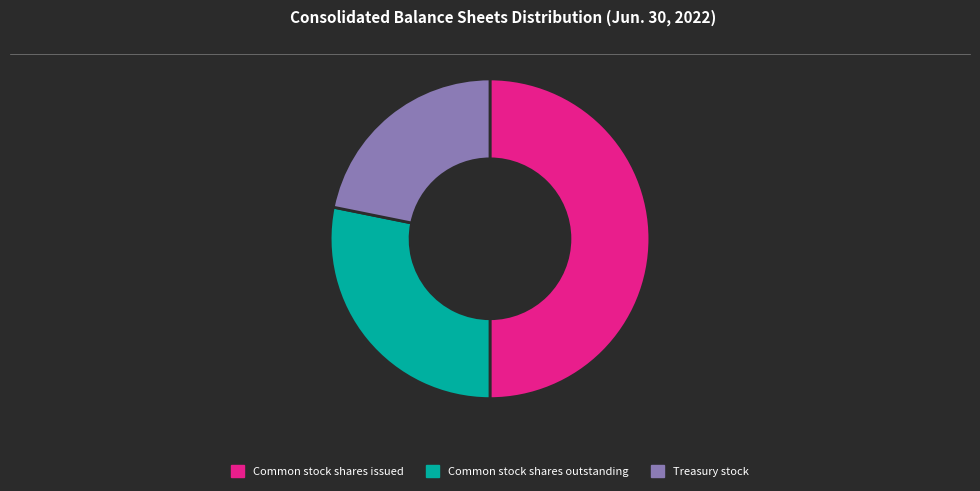

Combined, do Common stock shares issued and Treasury stock account for over 50%?

Yes